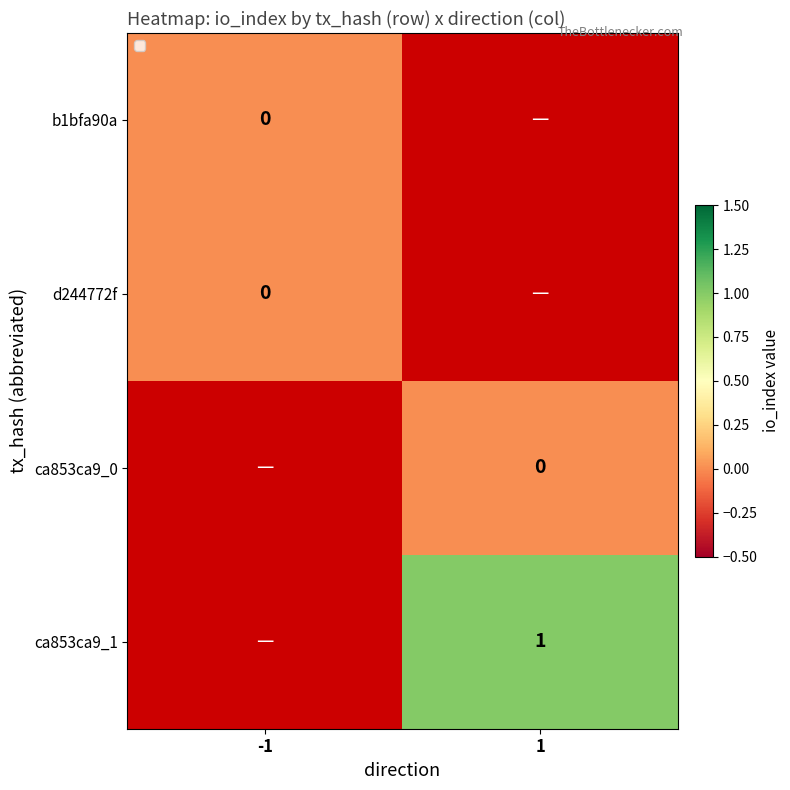

Is it true that ca853ca9_1 equals 1 at 1?

True